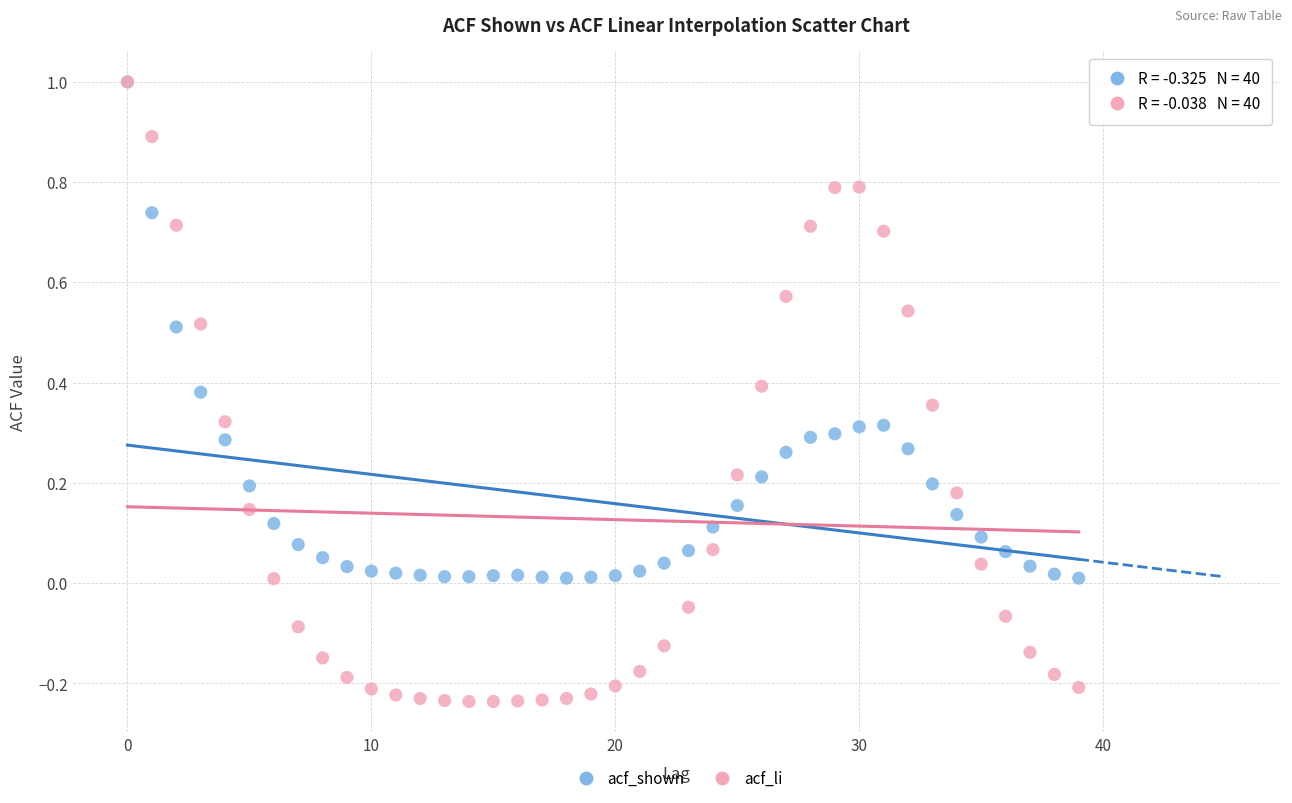

What are all the series names shown in the legend?

acf_shown, acf_li